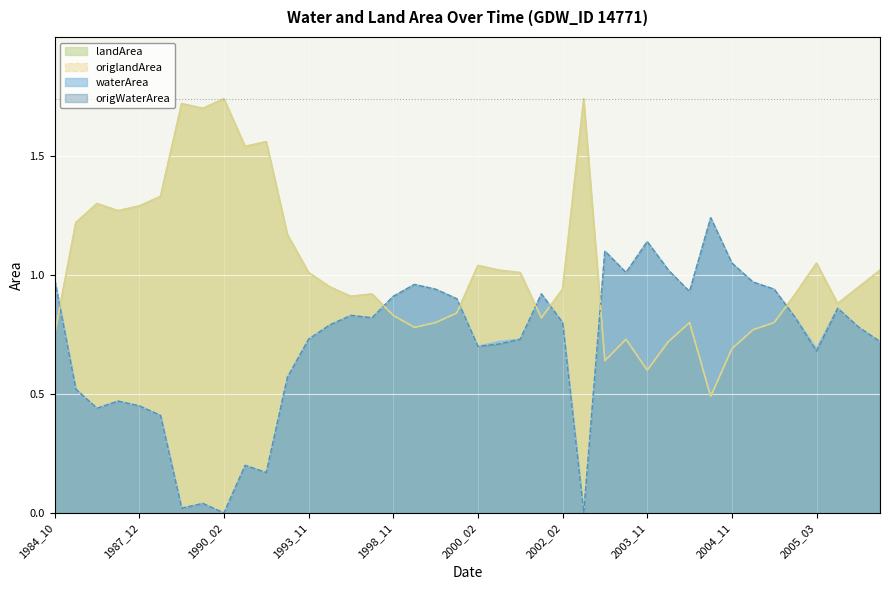

At which category does waterArea reach its first local peak?

1987_02